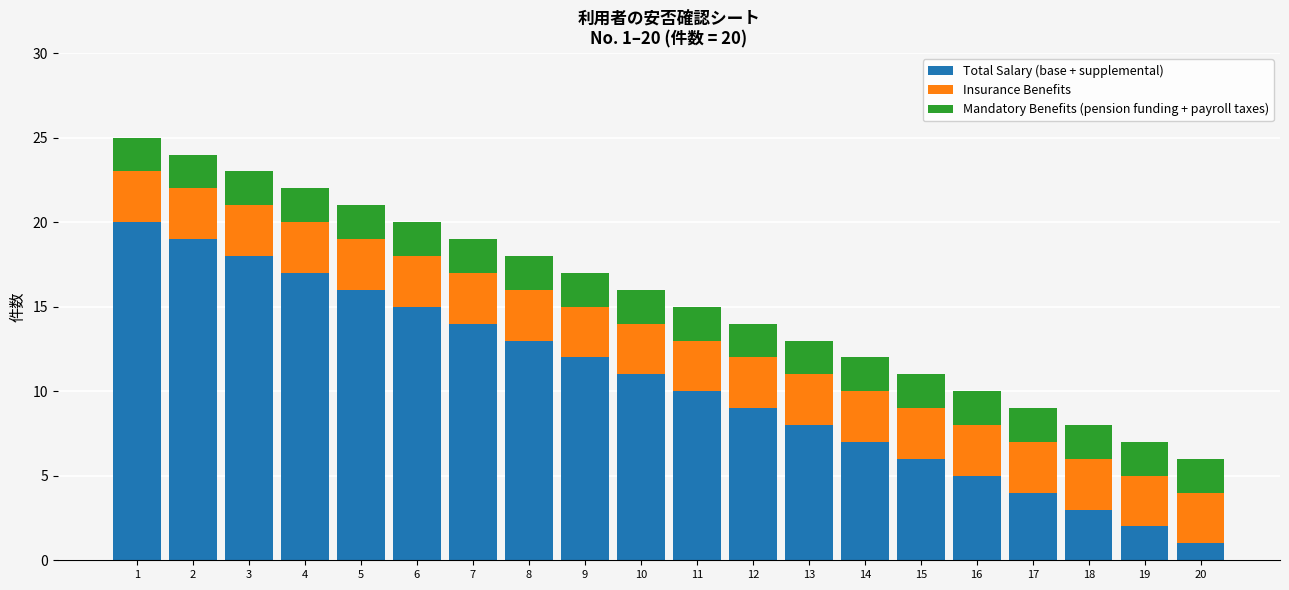

The Total Salary (base + supplemental) series shows 13 at 8. True or false?

True